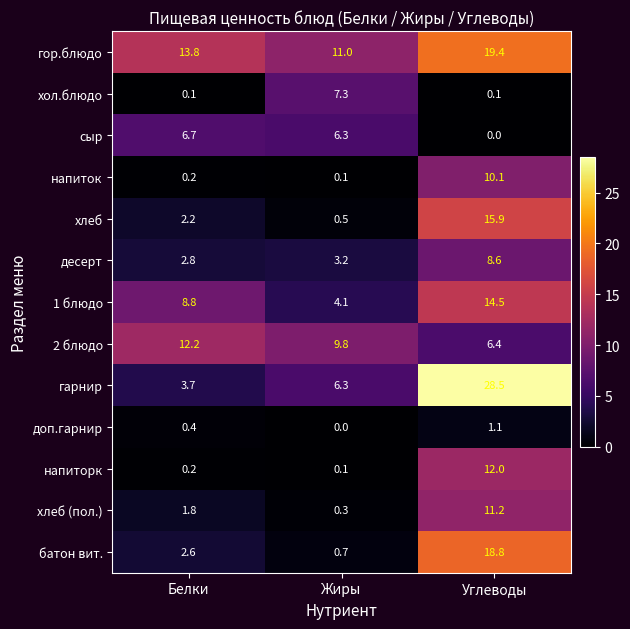

Which series has the largest total across all categories?

гор.блюдо